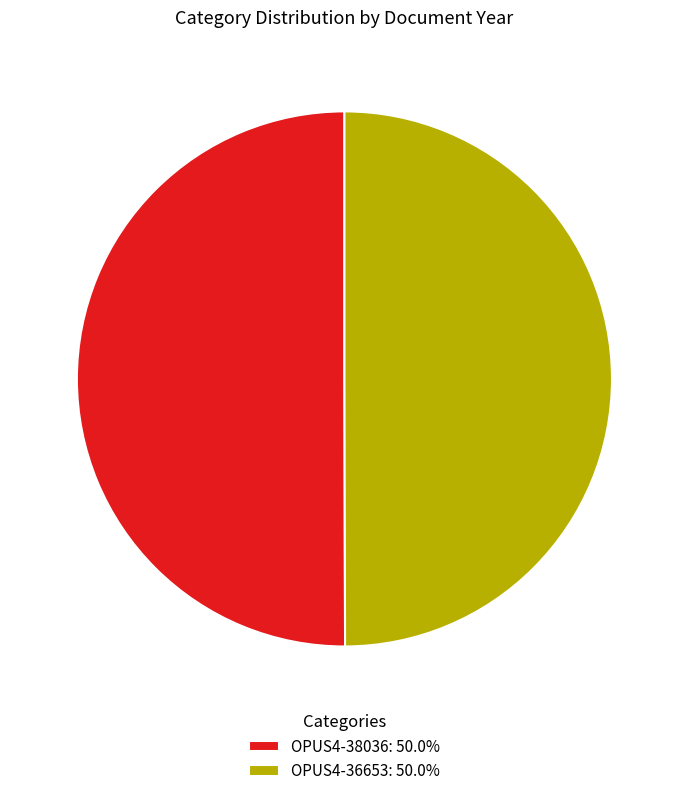

Do OPUS4-38036: 50.0% and OPUS4-36653: 50.0% together represent more than half of the pie?

Yes